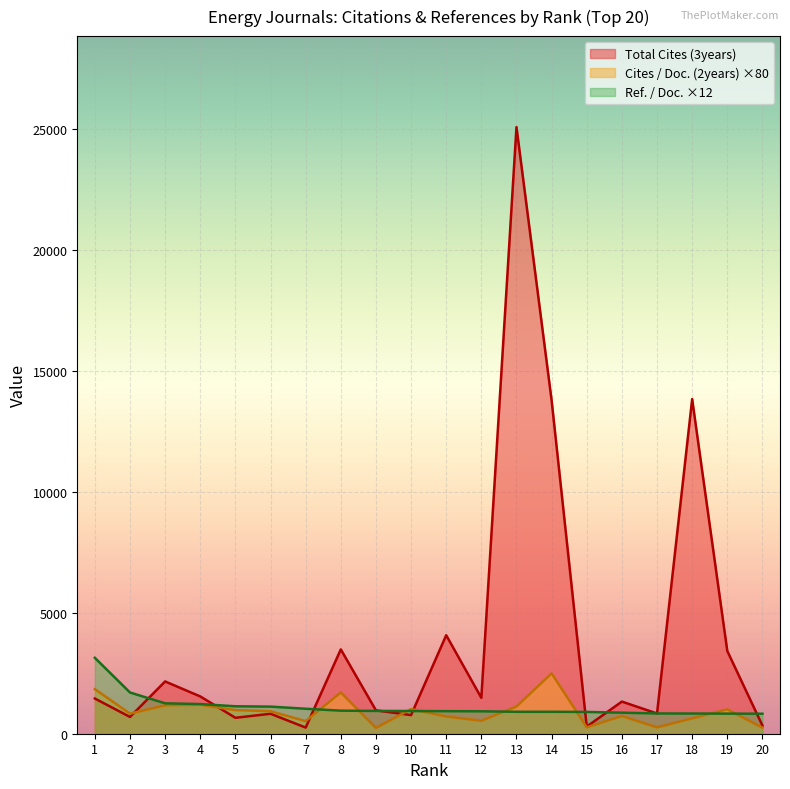

What is the total value across all series at 18?

15298.5